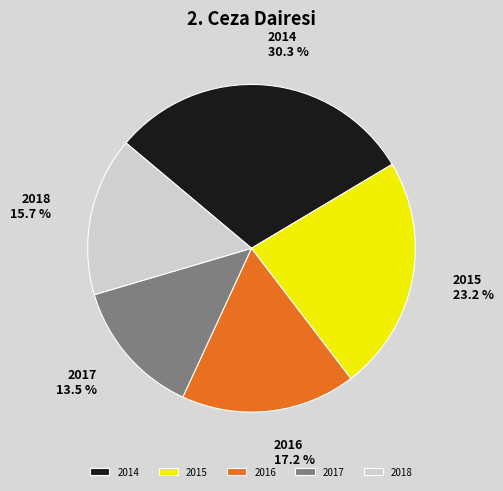

Which slice is the smallest?

2017